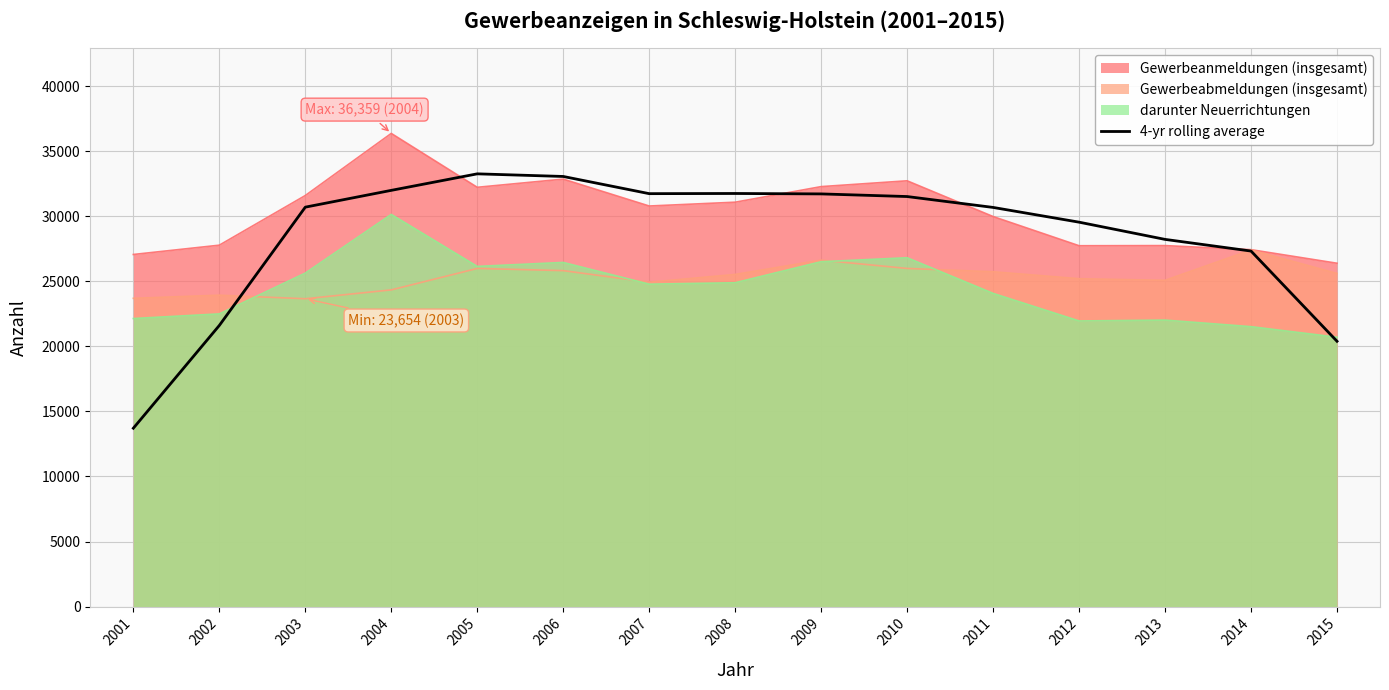

The 4-yr rolling average series shows 31730.2 at 2007. True or false?

True